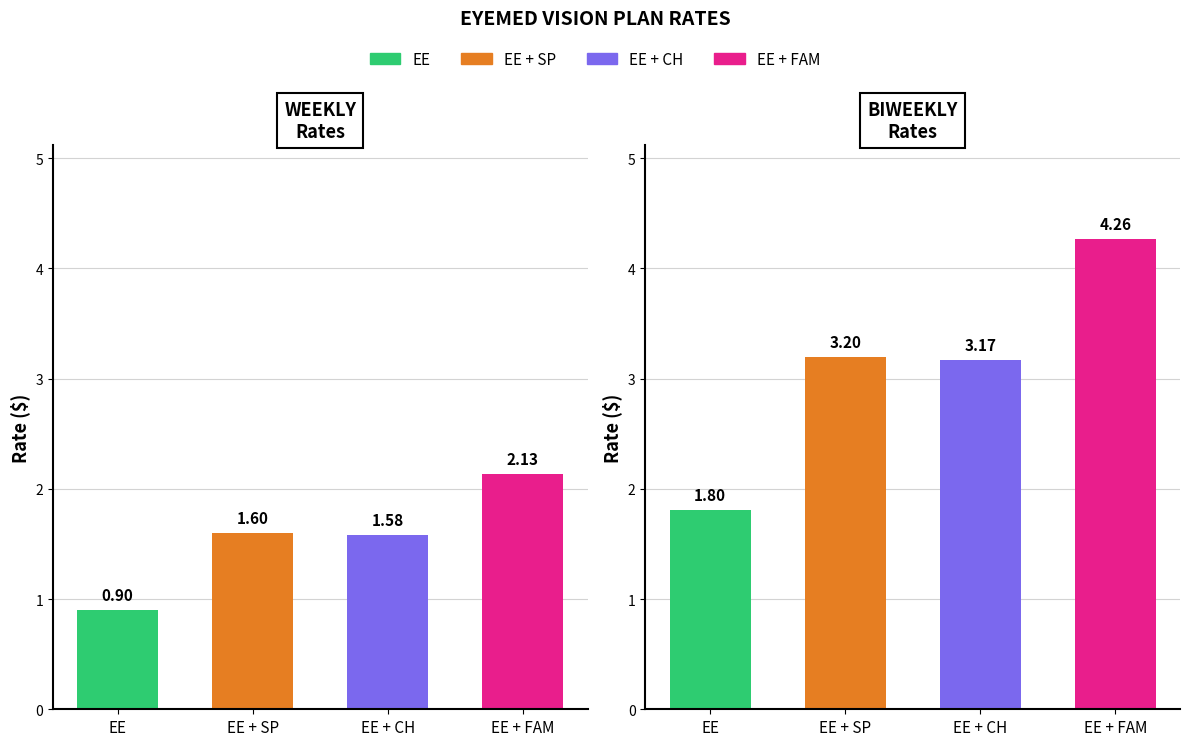

What is the difference between the maximum and minimum values?

1.2